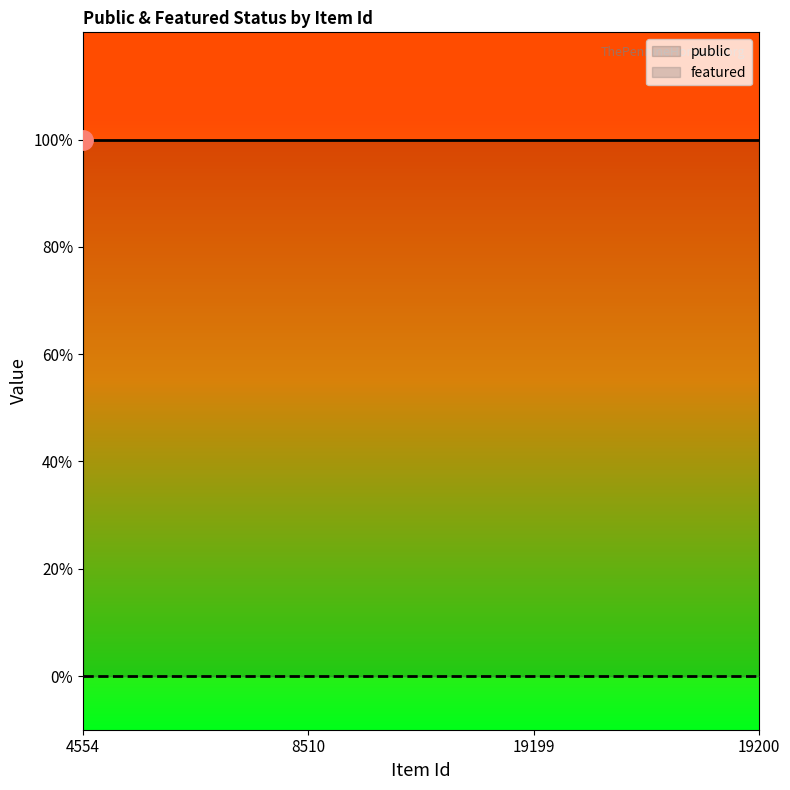

Rank the series at 19200 from highest to lowest value.

public, featured